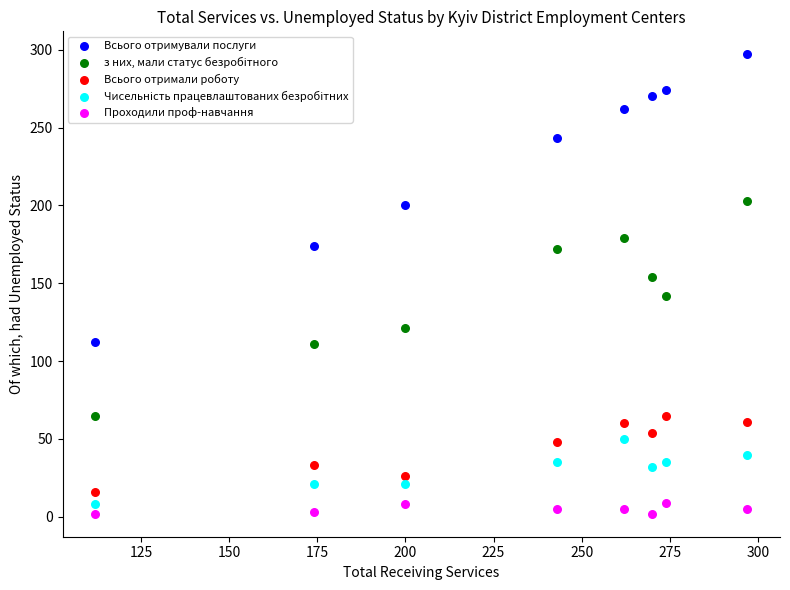

Which series contains the highest Y value?

Всього отримували послуги